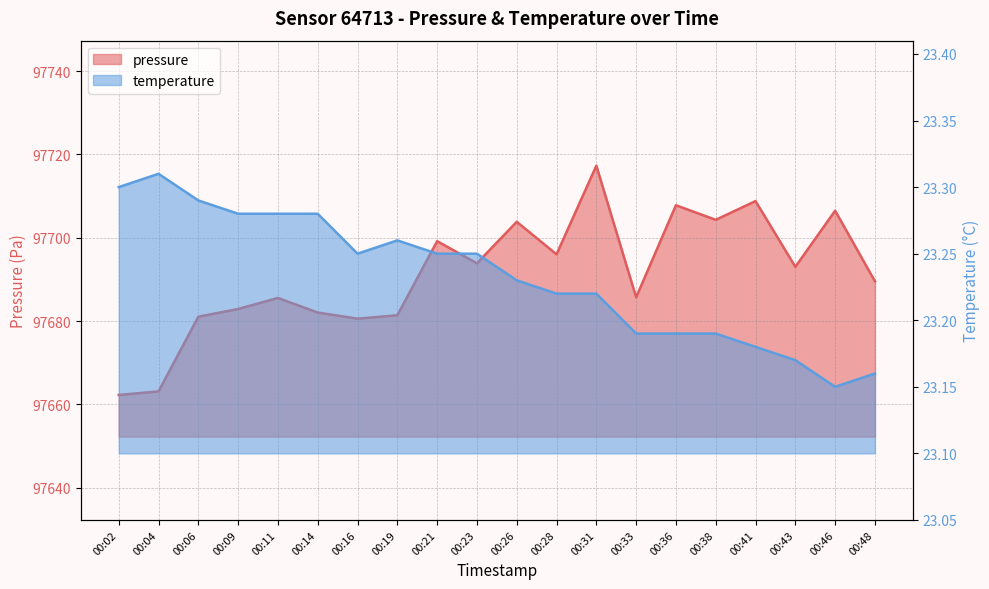

What is the total value across all series at 00:21?

97722.4